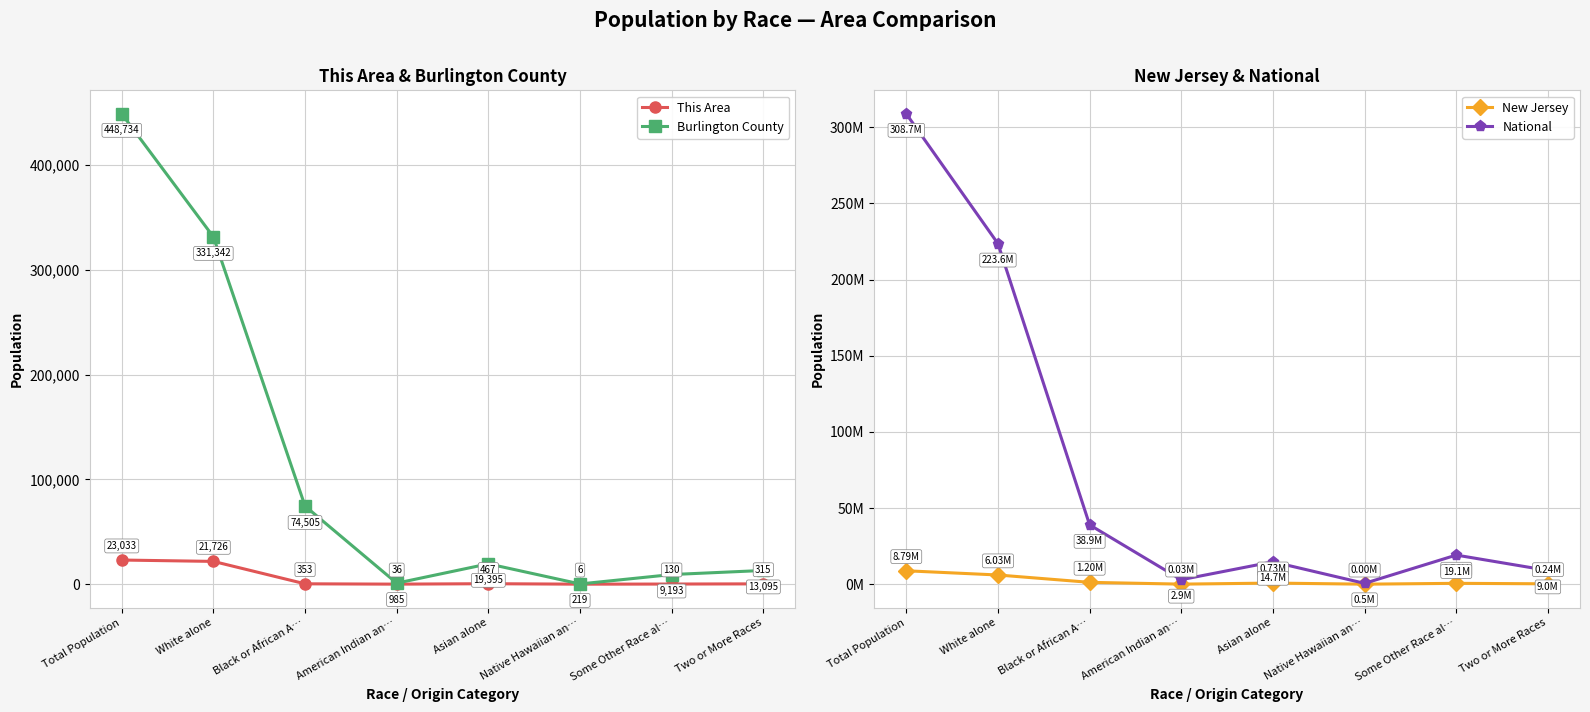

Which series changed the most between Black or African A… and Native Hawaiian an…?

National